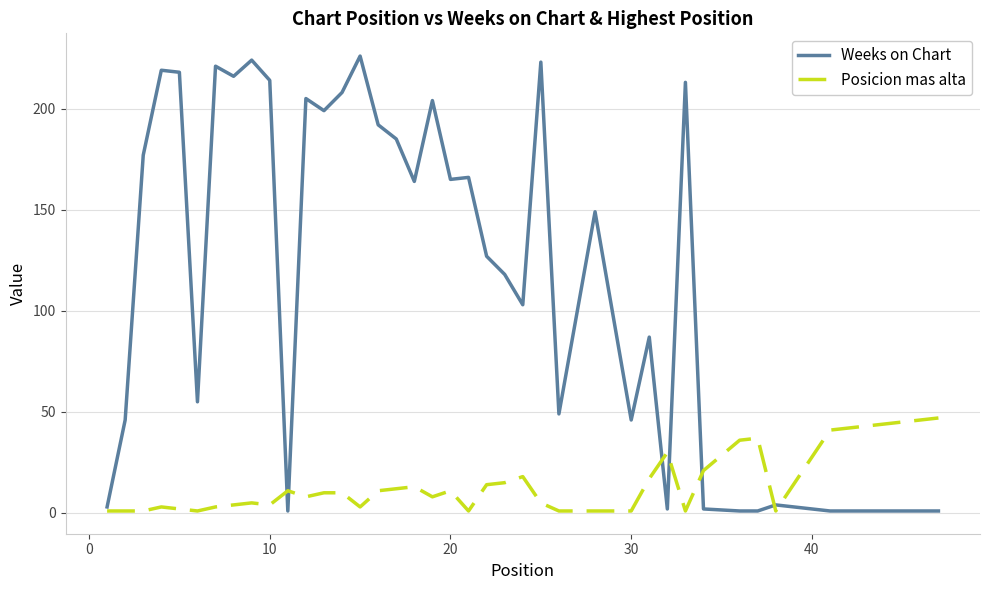

List the series in order of their peak value, highest first.

Weeks on Chart, Posicion mas alta